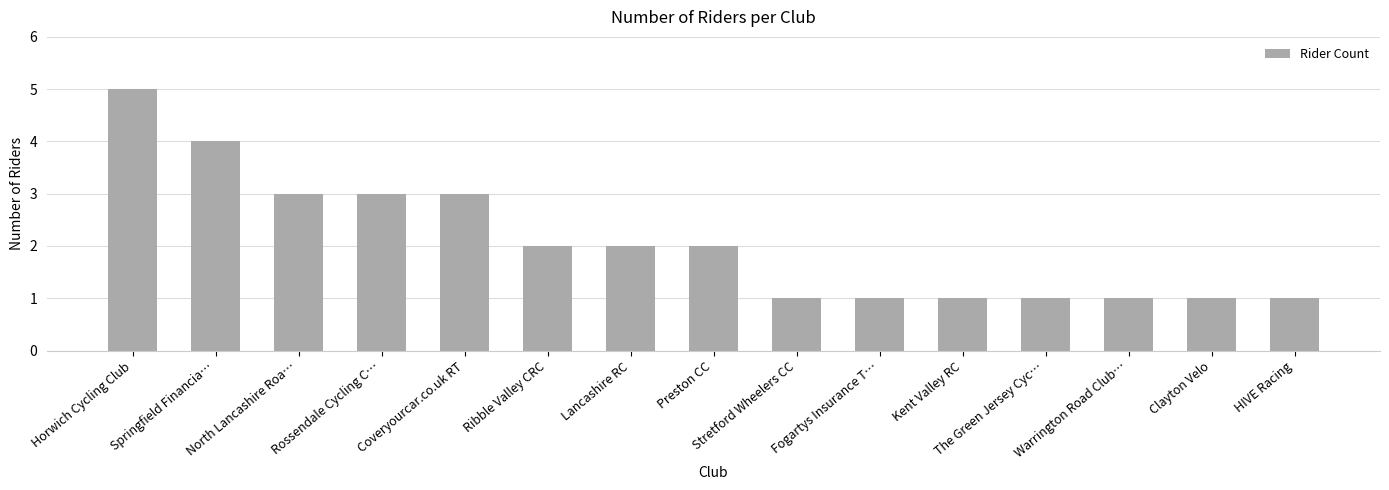

What is the difference between the maximum and minimum values?

4